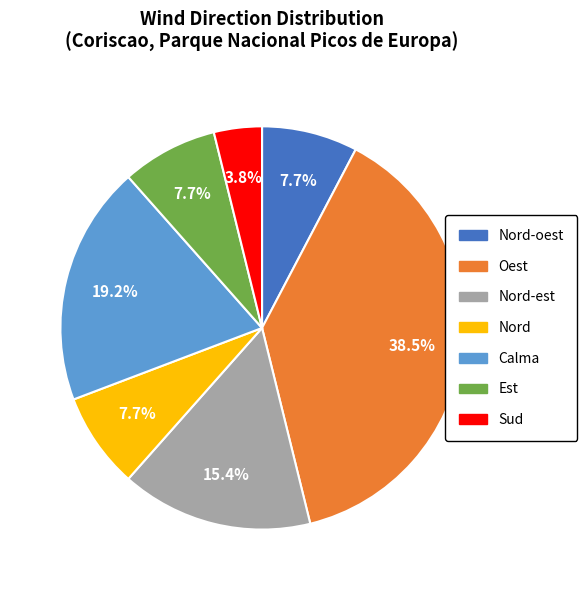

Is it true that Est is 18% of the pie?

False